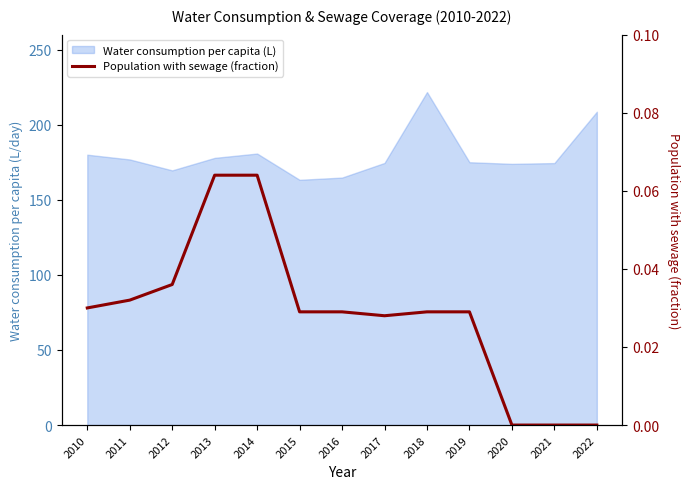

At which label is the value closest to 0?

2020